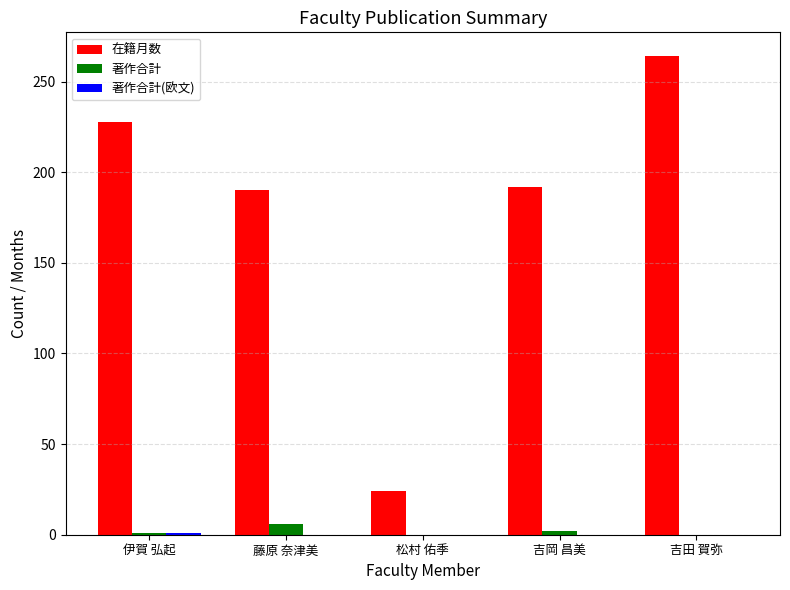

Which series has the largest range (max minus min)?

在籍月数